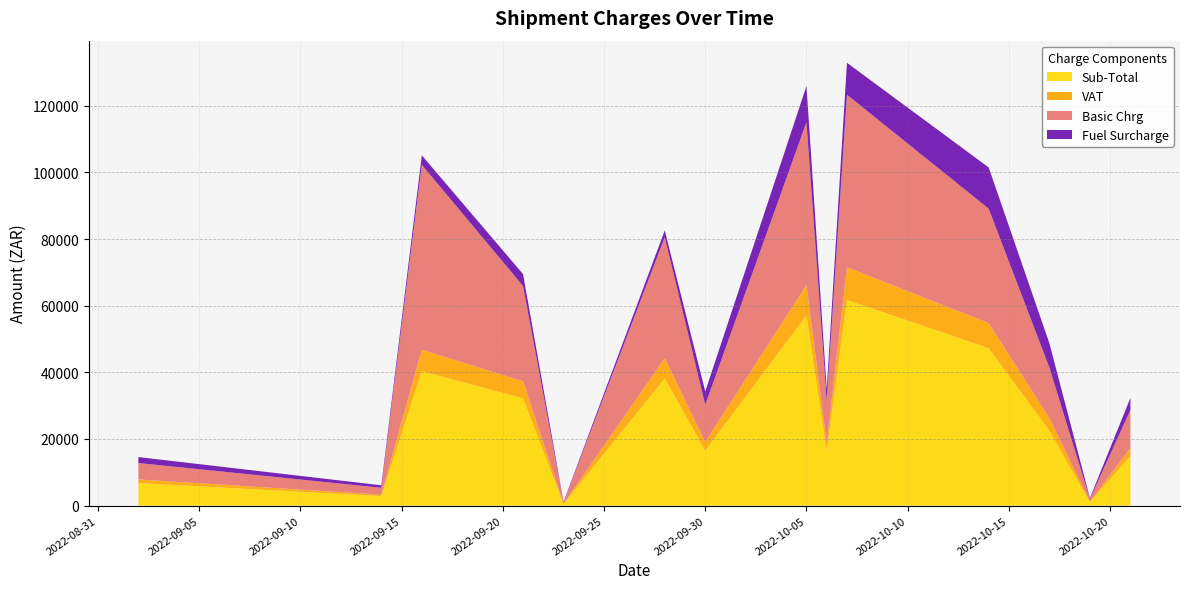

Reading left to right, what are all the values shown in this chart?

Sub-Total: 6782.4	2837.4	40343.2	32192.0	509.2	38161.4	16487.8	57088.0	16250.7	61729.8	47233.1	22449.5	1048.5	14904.4
VAT: 1078.4	451.1	6415.7	5114.3	81.0	6069.8	2622.8	9083.5	2584.0	9813.4	7515.6	3783.6	176.7	2371.1
Basic Chrg: 4919.5	2067.0	55519.4	28607.3	344.5	36296.5	11138.6	48872.2	12637.4	51755.7	34358.9	15168.6	762.7	11442.1
Fuel Surcharge: 1790.7	740.0	2835.0	3564.5	164.7	2048.0	4013.3	10883.1	3422.4	9580.6	12369.1	7280.9	274.6	3575.7